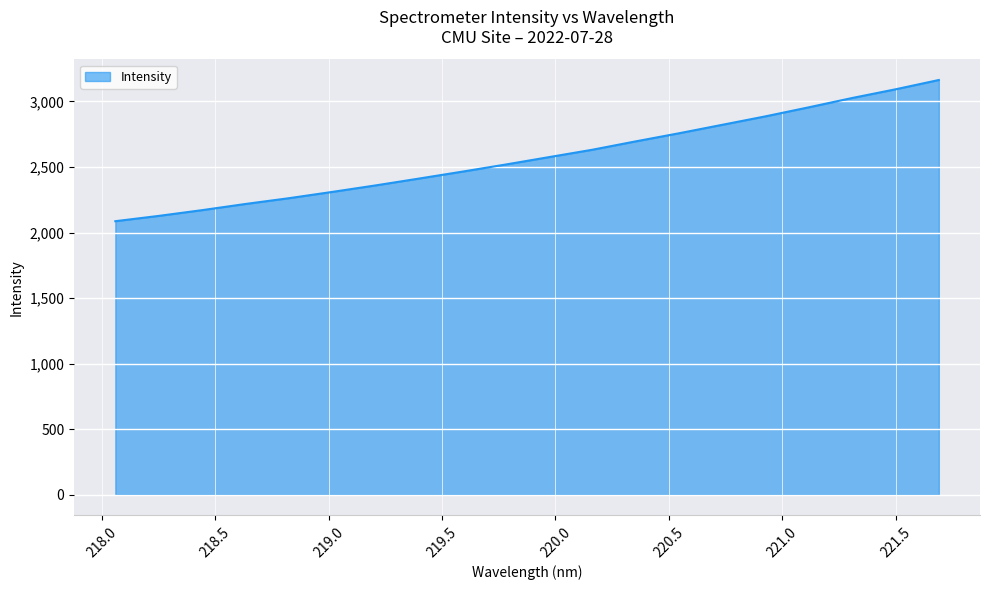

True or false: there are more than 2 points higher than both neighbors.

False